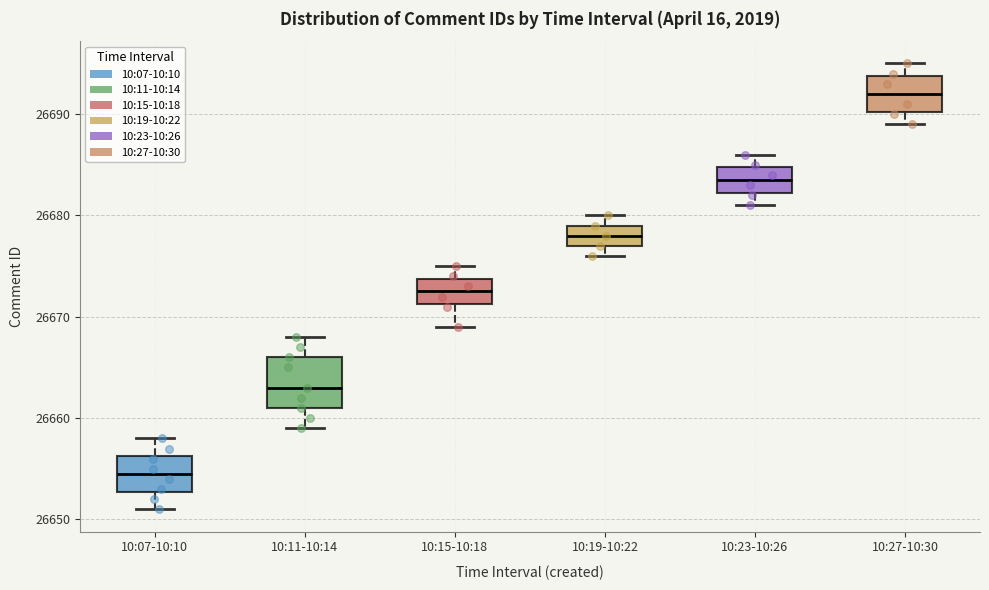

Which box's median line is the lowest?

10:07-10:10